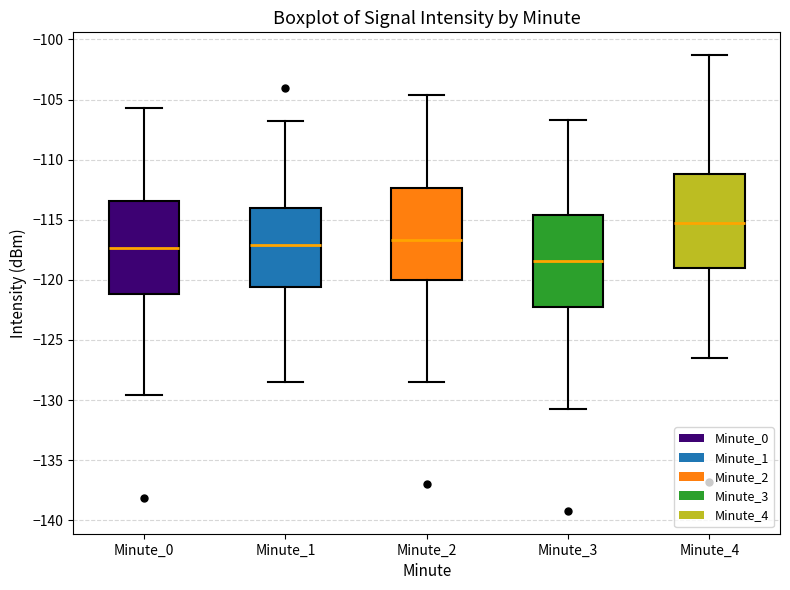

Reading left to right, transcribe this box plot: for each box, give where its median line is, the range the box spans, and where its two whiskers end, as read against the y-axis. The values are not printed on the chart, so give them approximately, as read against the axis.

Minute_0: median -117.5, box -121.0 to -113.5, whiskers -129.5 to -105.5
Minute_1: median -117.0, box -120.5 to -114.0, whiskers -128.5 to -107.0
Minute_2: median -116.5, box -120.0 to -112.5, whiskers -128.5 to -104.5
Minute_3: median -118.5, box -122.0 to -114.5, whiskers -130.5 to -106.5
Minute_4: median -115.0, box -119.0 to -111.0, whiskers -126.5 to -101.5